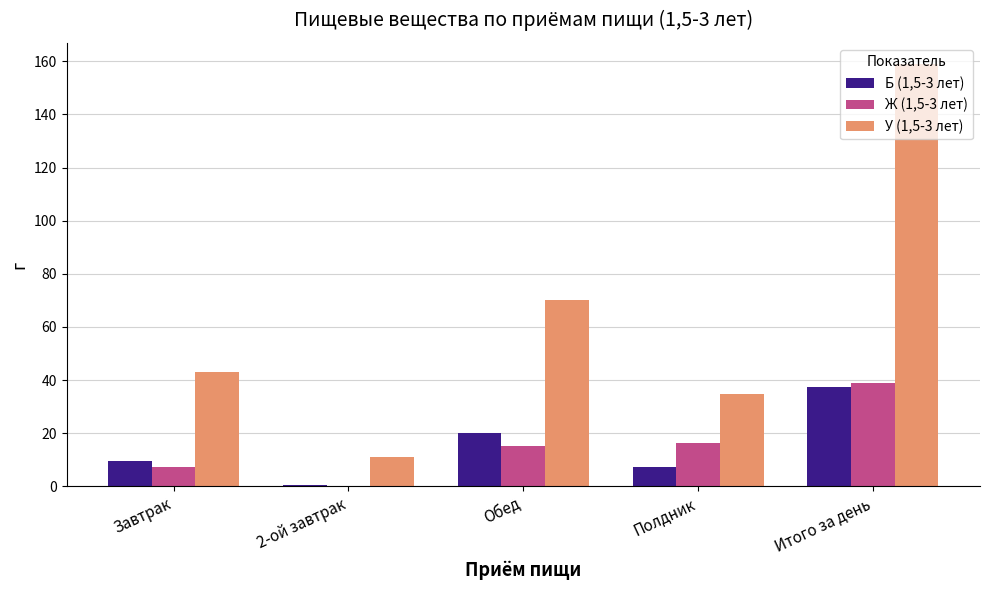

Is it true that У (1,5-3 лет) equals 159.0 at Итого за день?

True